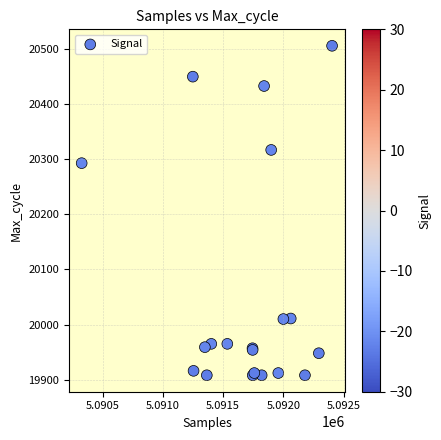

What Y value in the scatter plot is closest to 20207?

20293